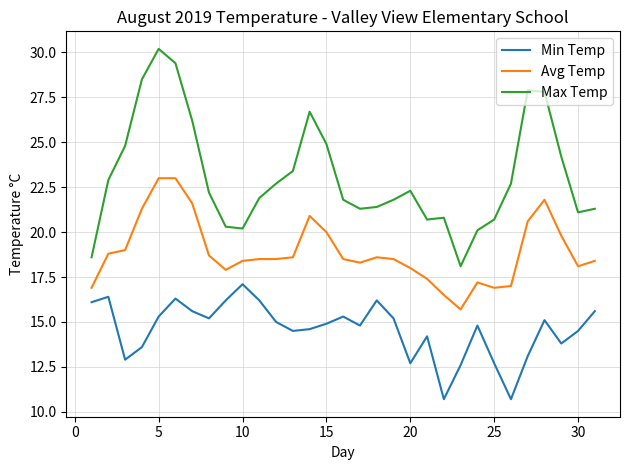

True or false: Avg Temp and Max Temp cross at least once.

False